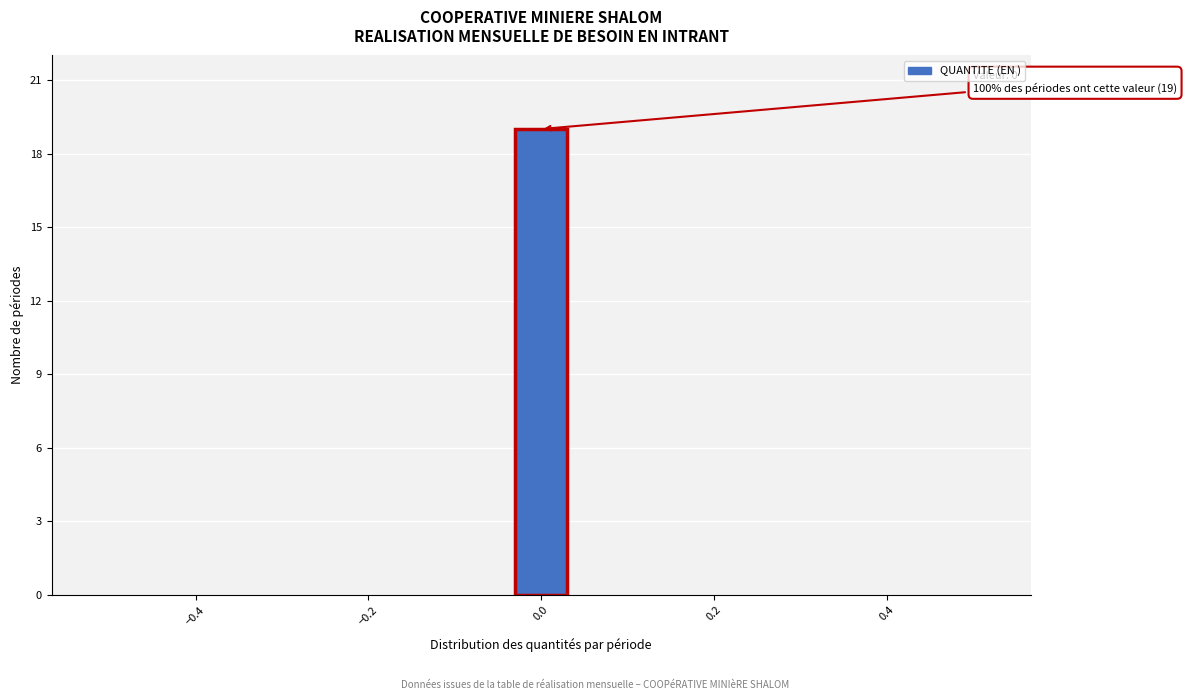

Read against the x-axis, roughly where is the centre of the tallest bar?

0.00